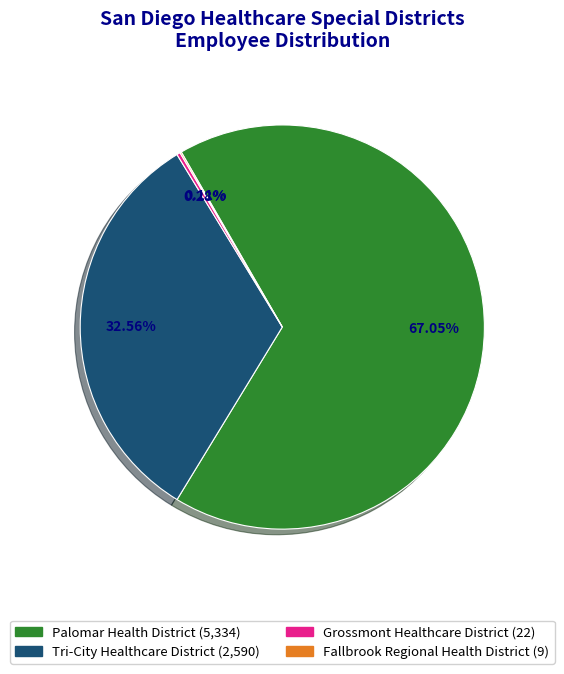

What is the majority slice?

Palomar Health District